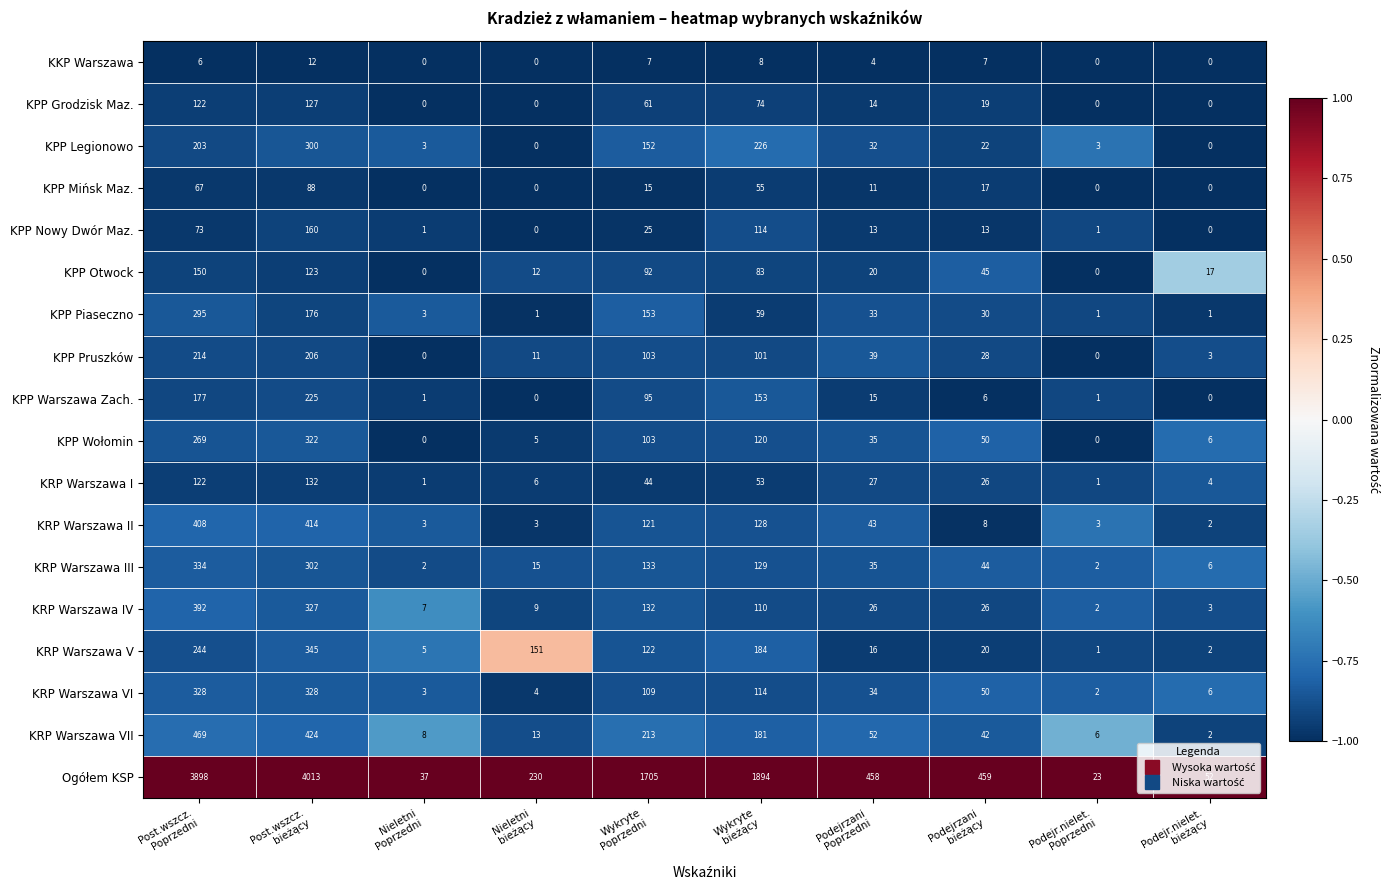

What is the difference between the maximum and minimum values in the KRP Warszawa III series?

332